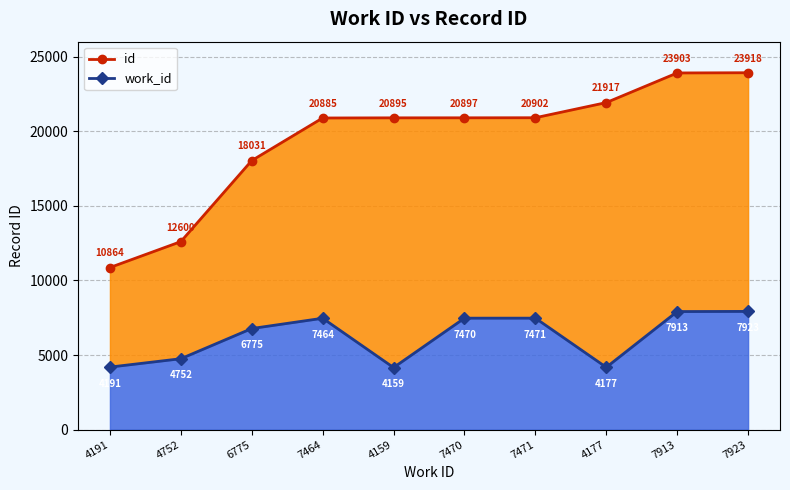

Between 6775 and 4177, which series saw the biggest shift?

id (line)